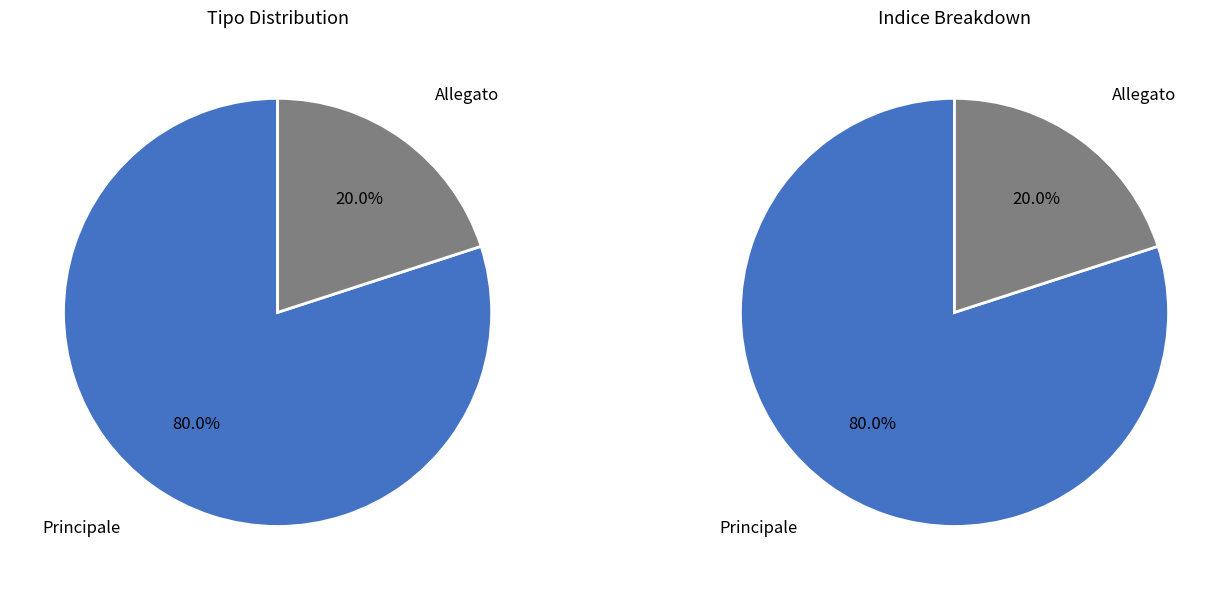

Does any single category account for the majority?

Yes